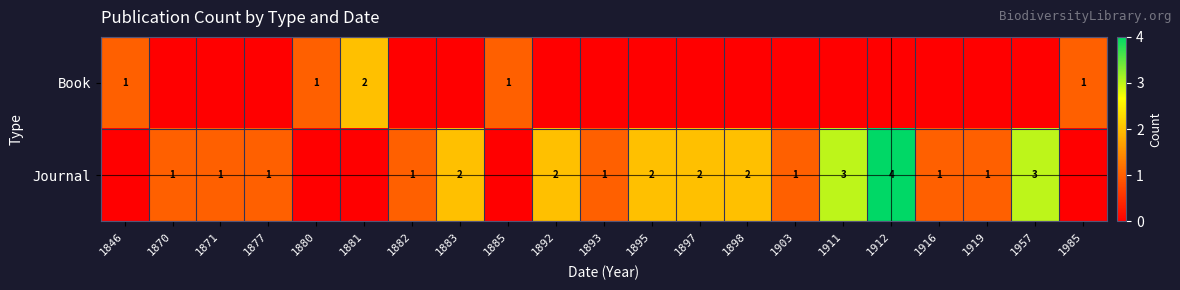

Is the value of Journal at 1892 greater than the value of Book at 1885?

Yes